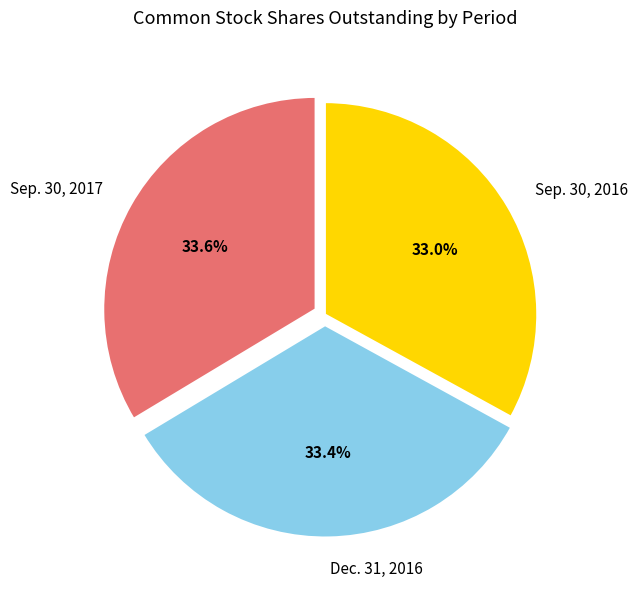

Is there any slice that represents more than half of the pie?

No